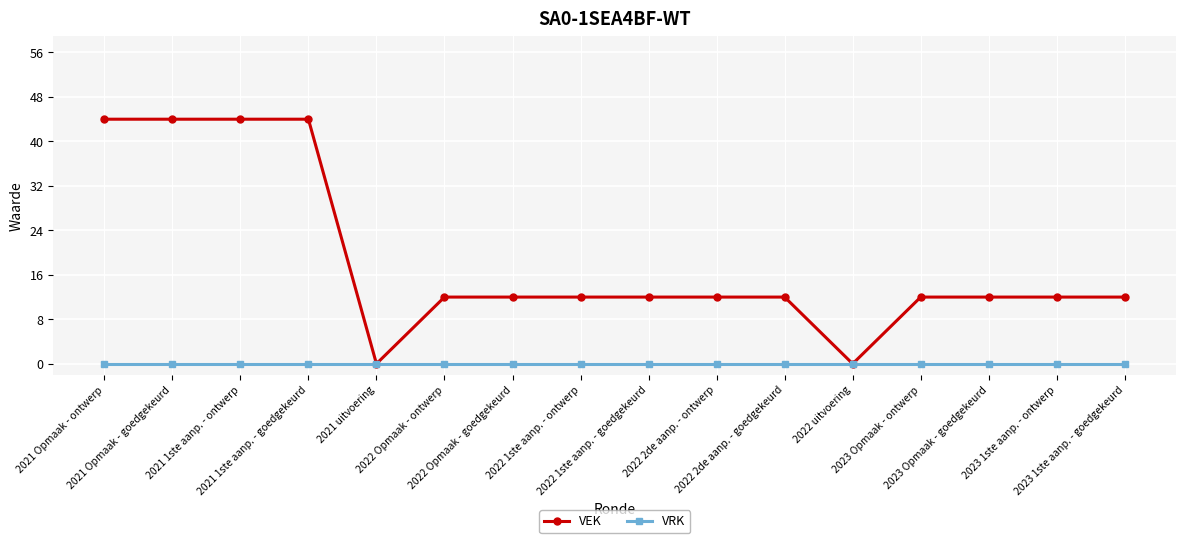

What is the maximum value shown in the chart?

44